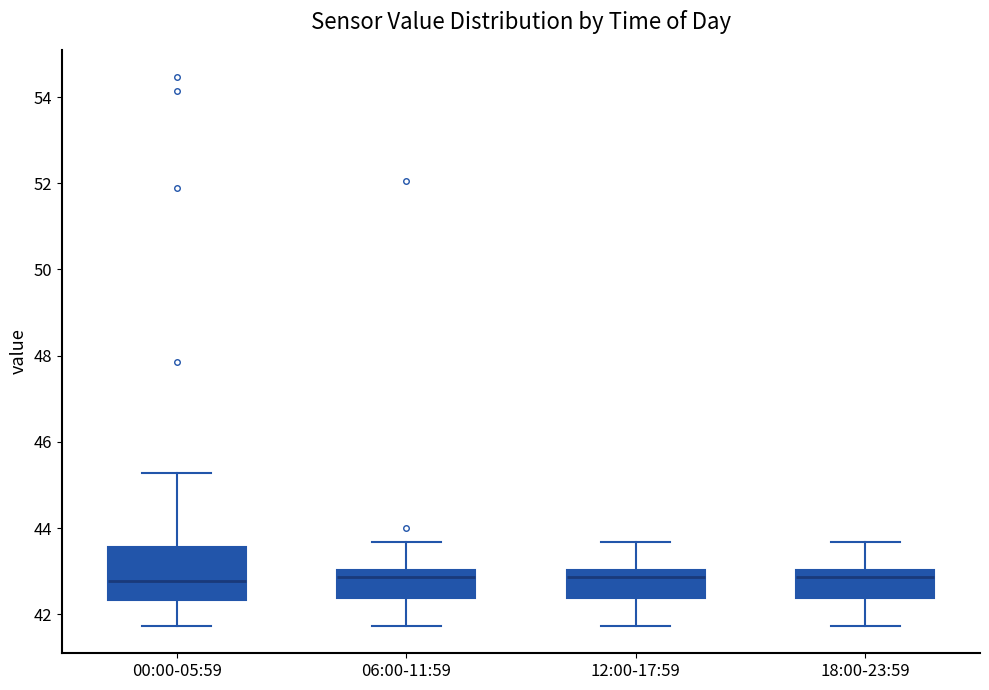

Reading left to right, read every box against the y-axis: the position of its median line, the range the box covers, and the ends of its whiskers. The values are not printed on the chart, so give them approximately, as read against the axis.

00:00-05:59: median 42.8, box 42.4 to 43.6, whiskers 41.8 to 45.2
06:00-11:59: median 42.8, box 42.4 to 43.0, whiskers 41.8 to 43.6
12:00-17:59: median 42.8, box 42.4 to 43.0, whiskers 41.8 to 43.6
18:00-23:59: median 42.8, box 42.4 to 43.0, whiskers 41.8 to 43.6